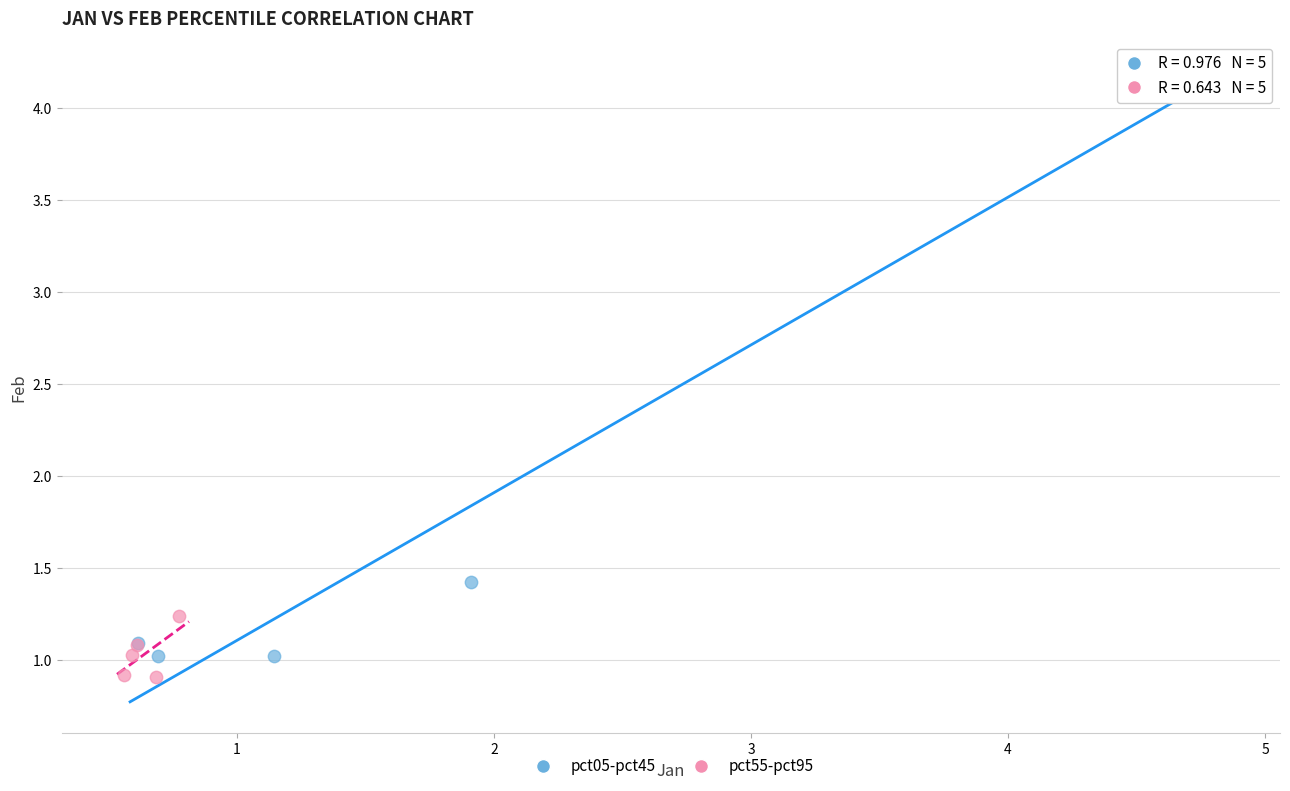

Which series has the widest spread of Y values?

pct05-pct45